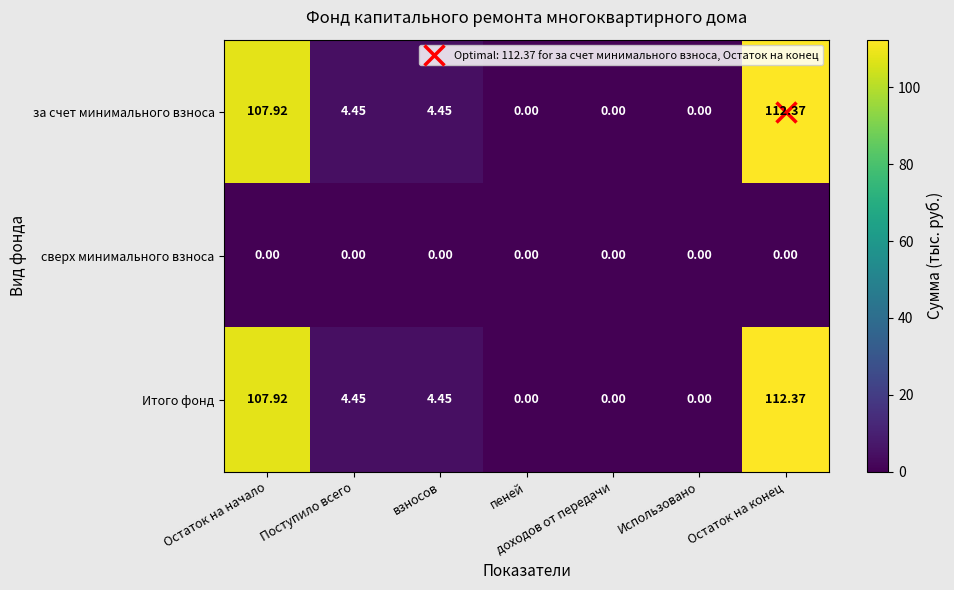

At which label does за счет минимального взноса first exceed 4?

Остаток на начало